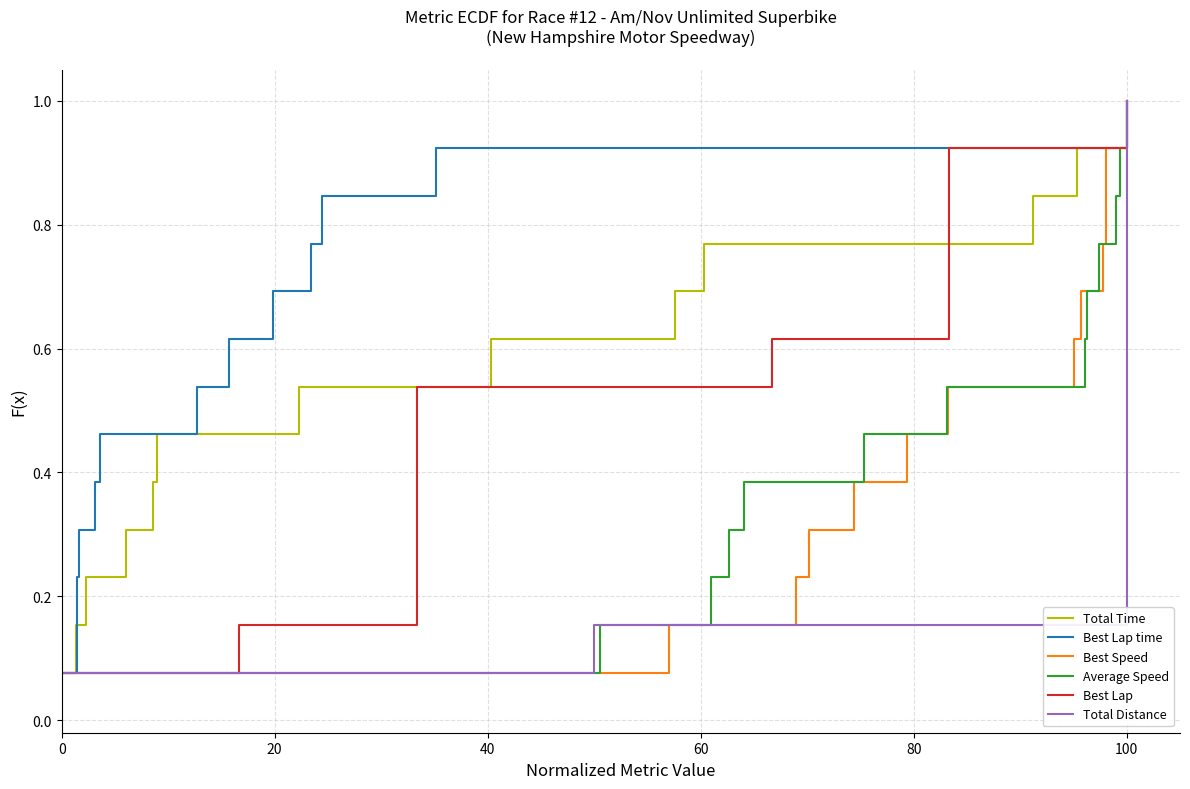

At how many categories does at least one series exceed 0?

13